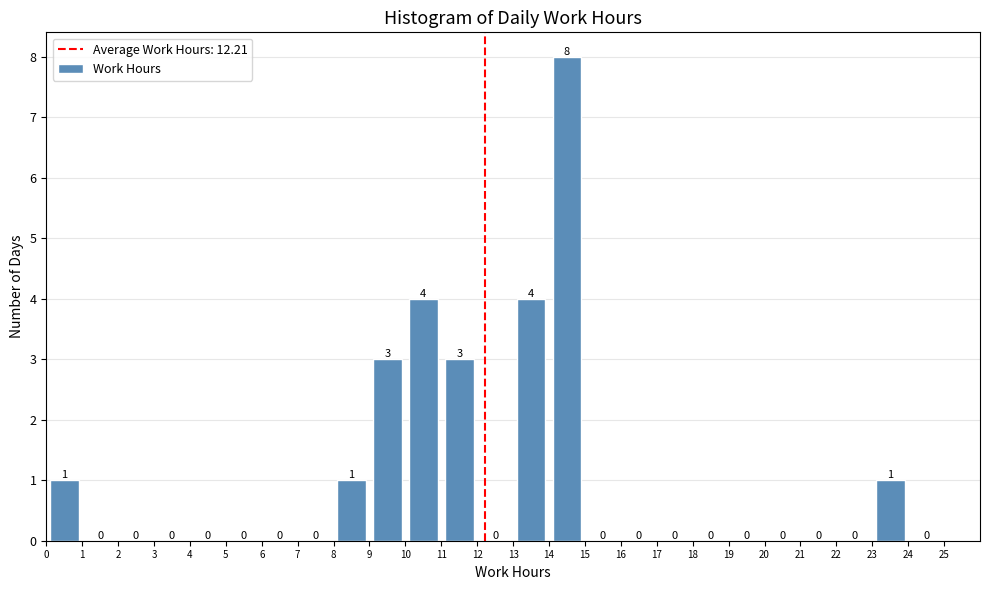

Reading left to right, list every bar in this chart as the range it spans on the x-axis followed by its height.

0 to 1: 1
1 to 2: 0
2 to 3: 0
3 to 4: 0
4 to 5: 0
5 to 6: 0
6 to 7: 0
7 to 8: 0
8 to 9: 1
9 to 10: 3
10 to 11: 4
11 to 12: 3
12 to 13: 0
13 to 14: 4
14 to 15: 8
15 to 16: 0
16 to 17: 0
17 to 18: 0
18 to 19: 0
19 to 20: 0
20 to 21: 0
21 to 22: 0
22 to 23: 0
23 to 24: 1
24 to 25: 0